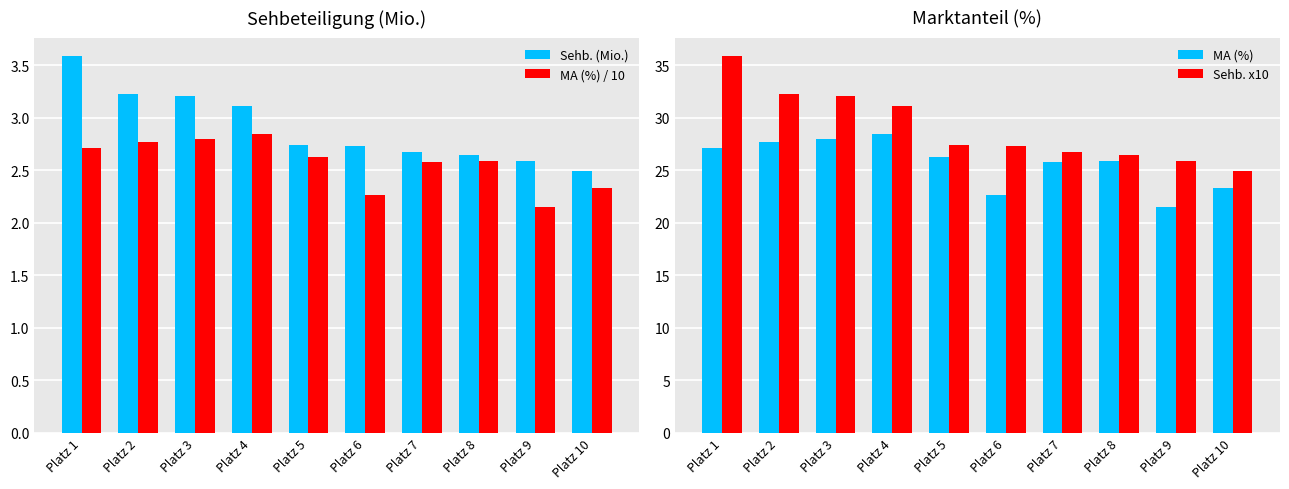

Read the Sehb. x10 value at Platz 7.

26.8